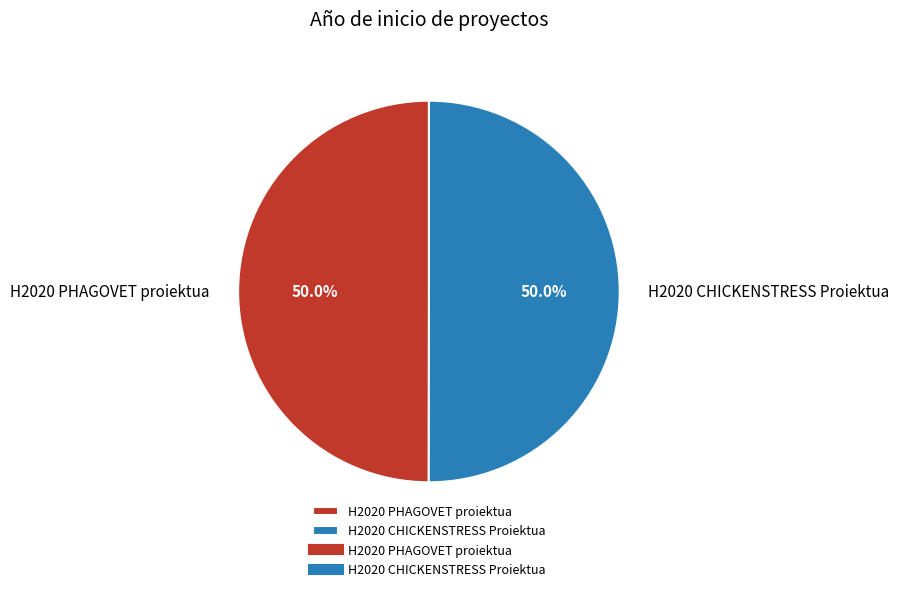

Combined, what portion of the pie is H2020 CHICKENSTRESS Proiektua and H2020 PHAGOVET proiektua?

100.0%